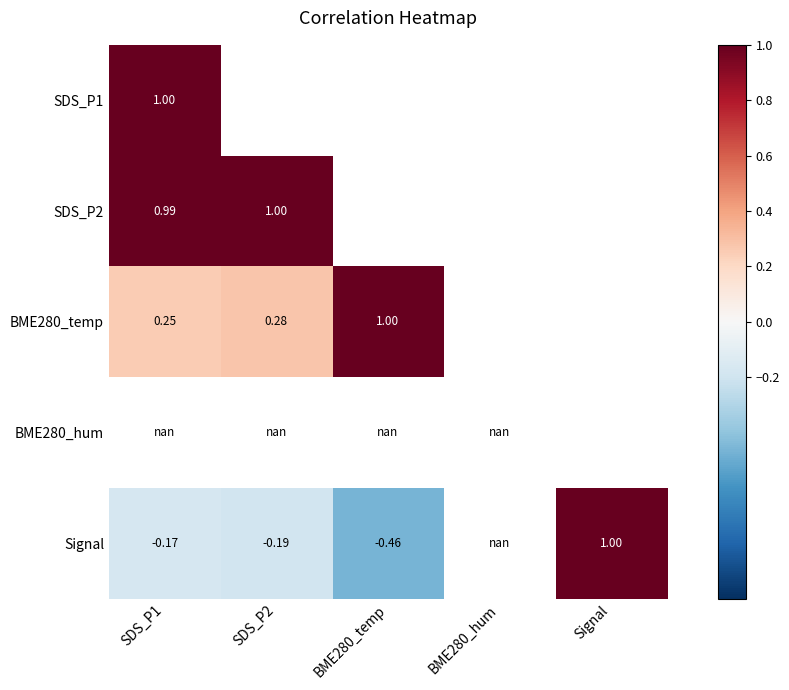

What is the smallest value displayed?

-0.5